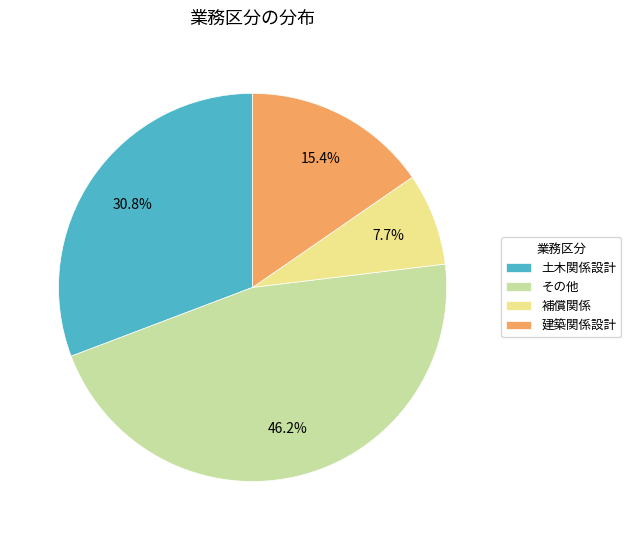

Does 補償関係 account for over 50% of the chart?

No